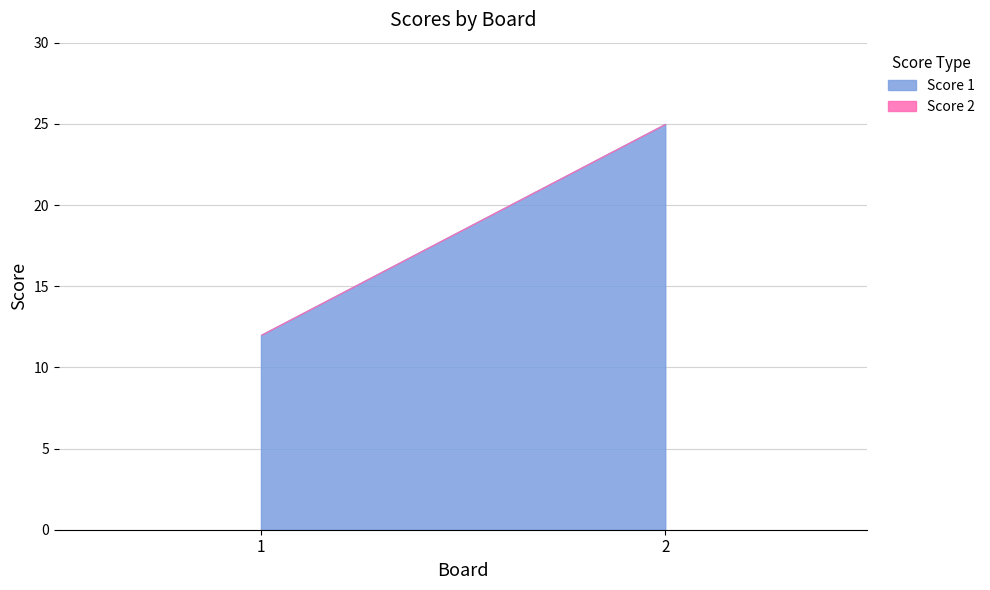

Reading left to right, transcribe all the data shown in this chart.

Score 1: 1=12	2=25
Score 2: 1=0	2=0